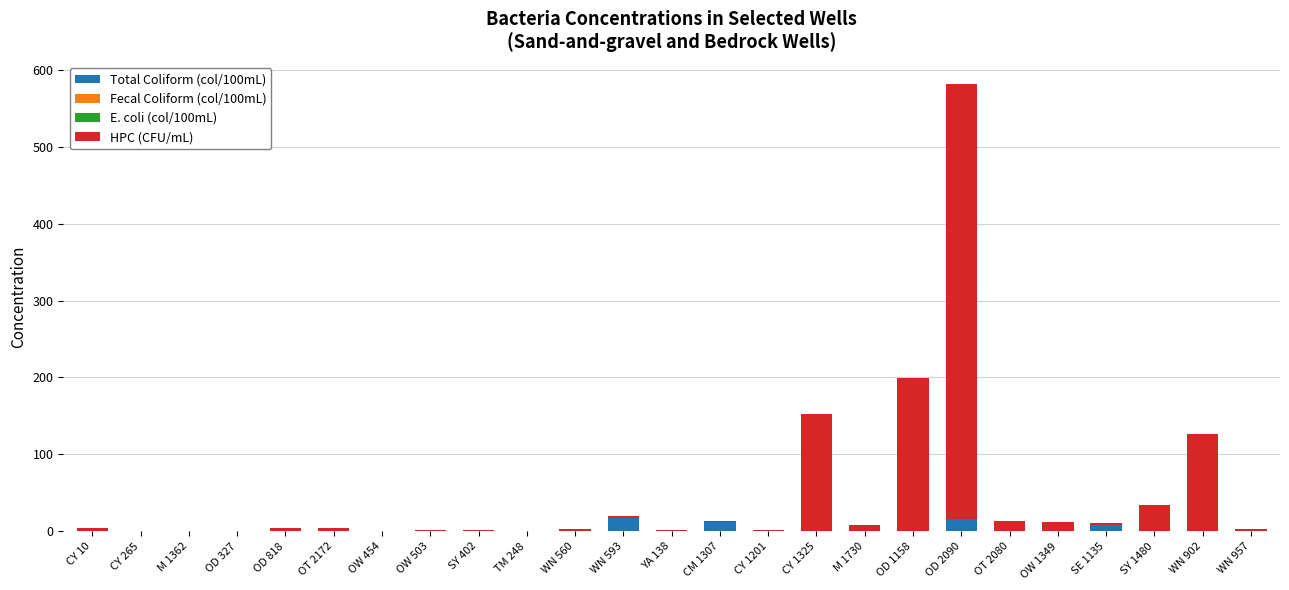

Is it true that Total Coliform (col/100mL) equals 0 at M 1362?

True